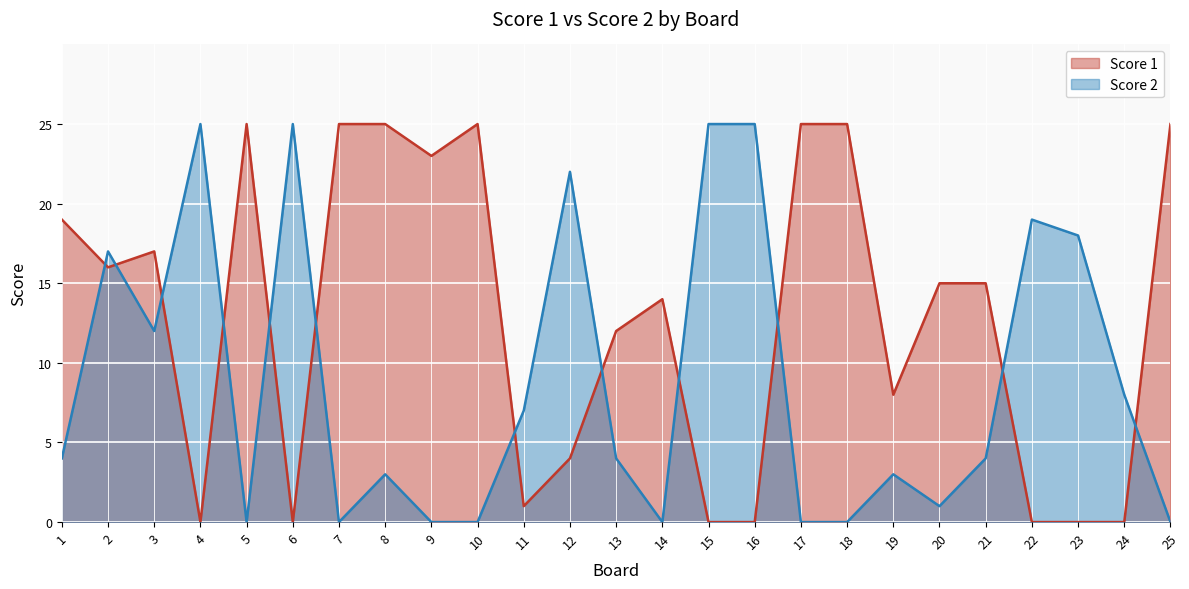

What is the maximum value shown in the chart?

25